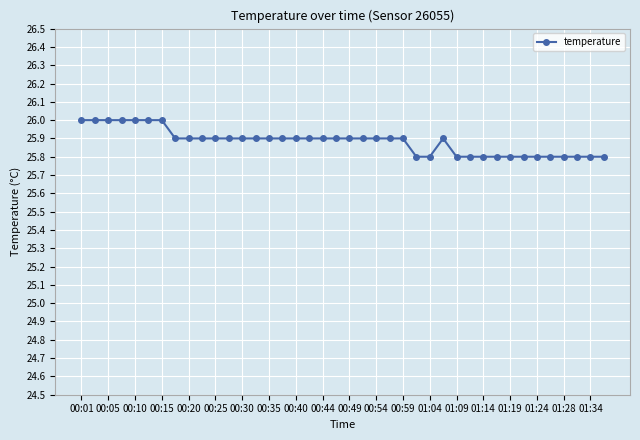

What is the value of the 2nd point from the left?

26.0